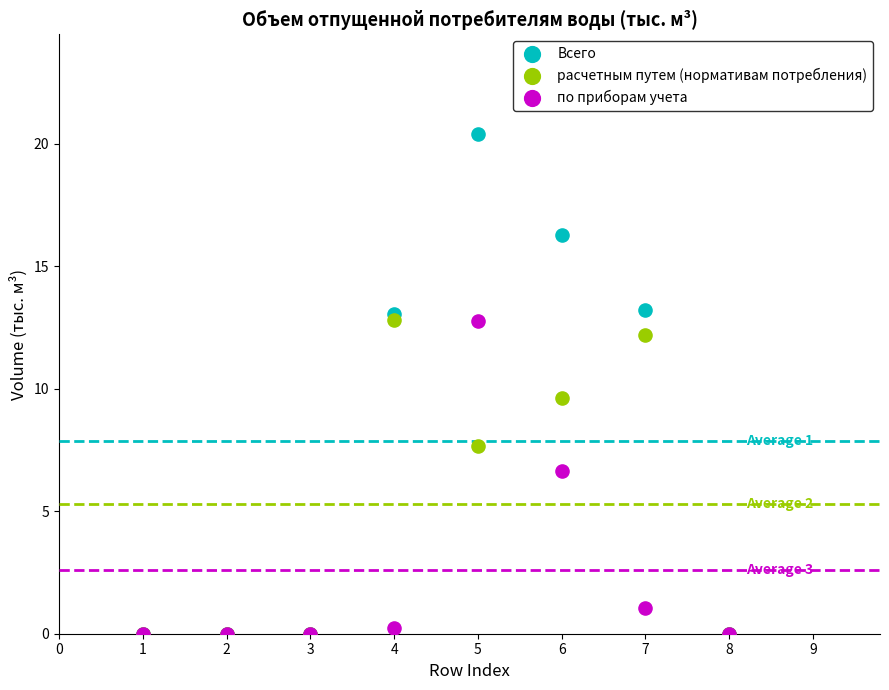

In the по приборам учета series, what Y value is closest to 6?

6.7